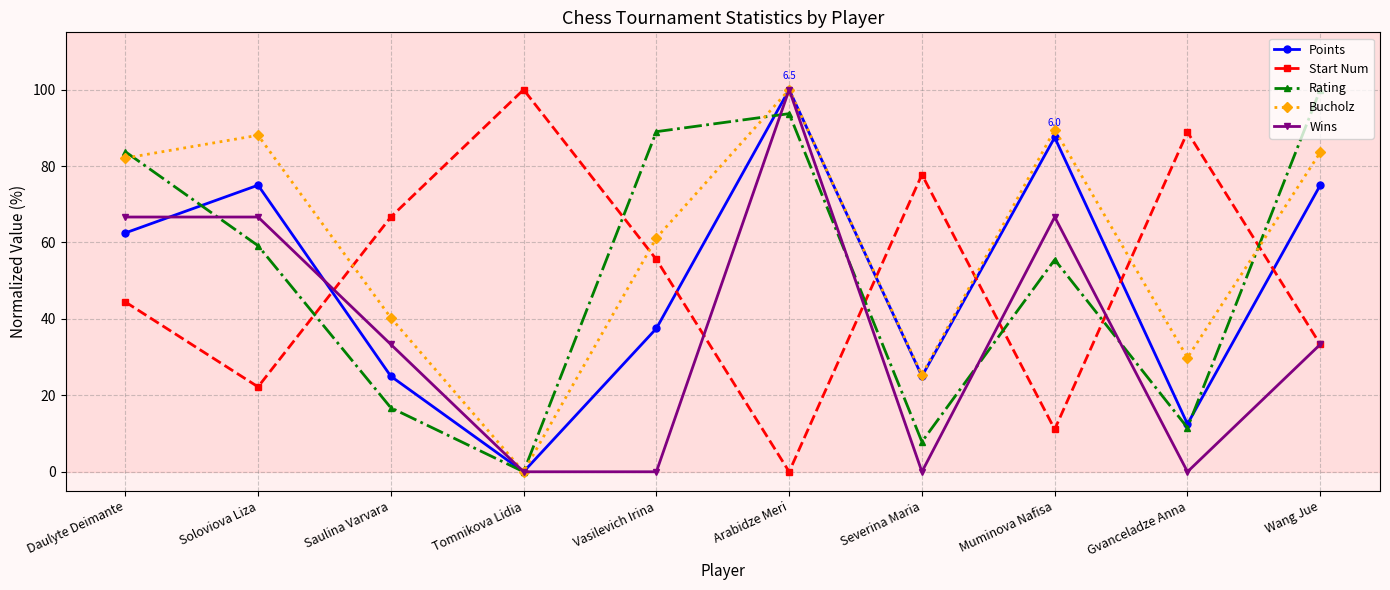

Reading right to left, extract all data points from this chart.

Points: 75.0	12.5	87.5	25.0	100.0	37.5	0.0	25.0	75.0	62.5
Start Num: 33.3	88.9	11.1	77.8	0.0	55.6	100.0	66.7	22.2	44.4
Rating: 100.0	11.5	55.5	7.9	93.7	89.0	0.0	16.8	59.2	83.8
Bucholz: 83.6	29.9	89.6	25.4	100.0	61.2	0.0	40.3	88.1	82.1
Wins: 33.3	0.0	66.7	0.0	100.0	0.0	0.0	33.3	66.7	66.7